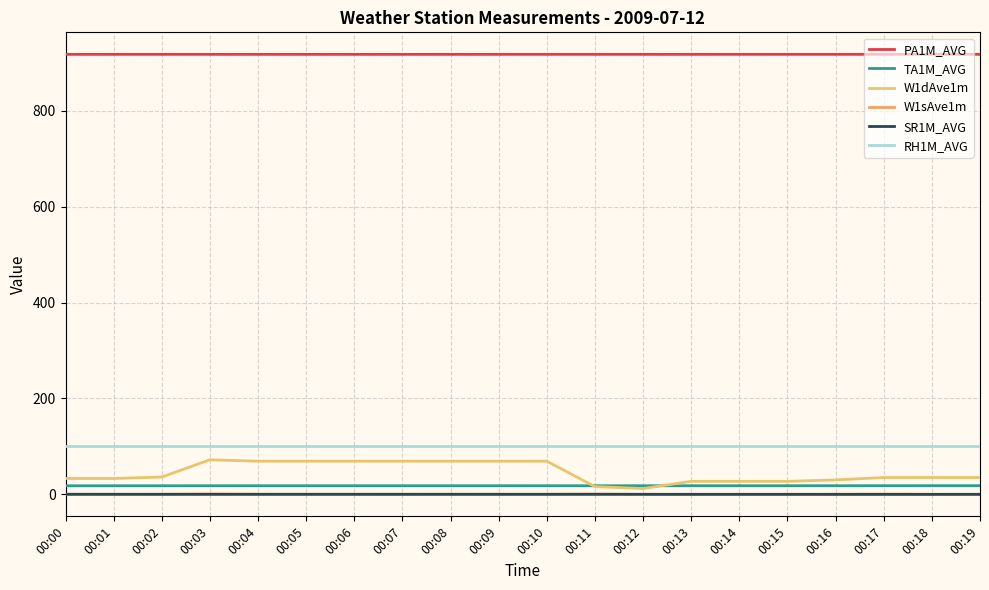

What is the difference between the second highest and minimum values in the W1sAve1m series?

0.5